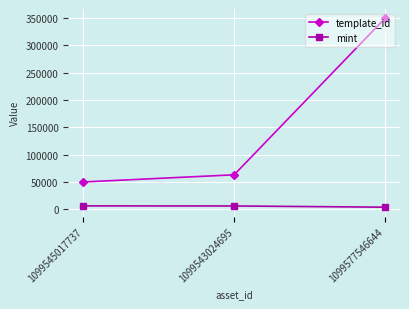

Which series has the widest spread of values?

template_id